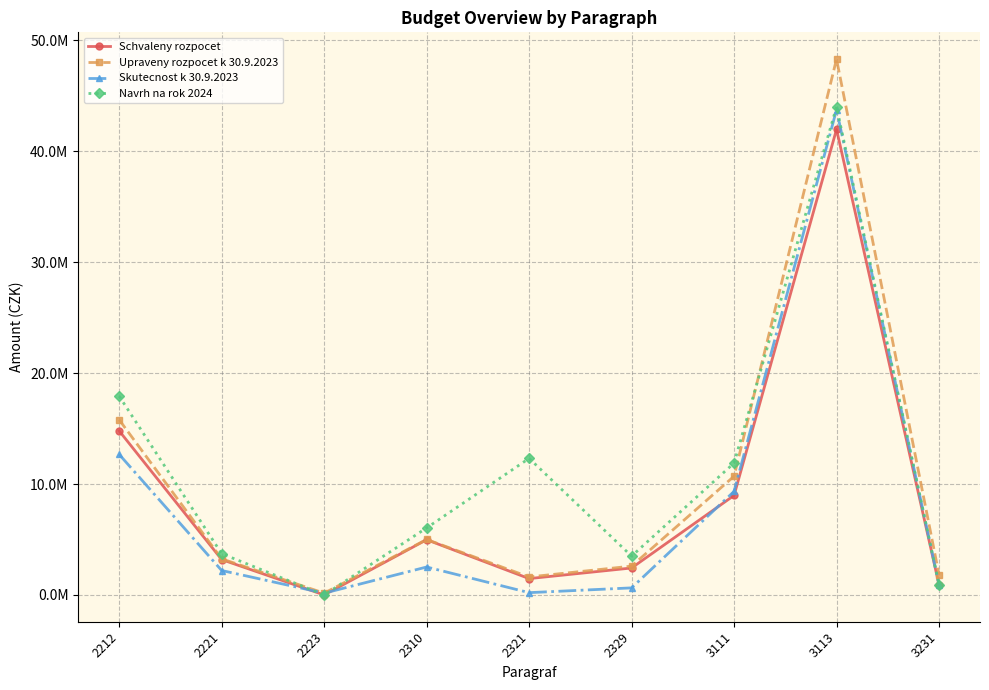

What is the total value across all series at 2223?

319502.2